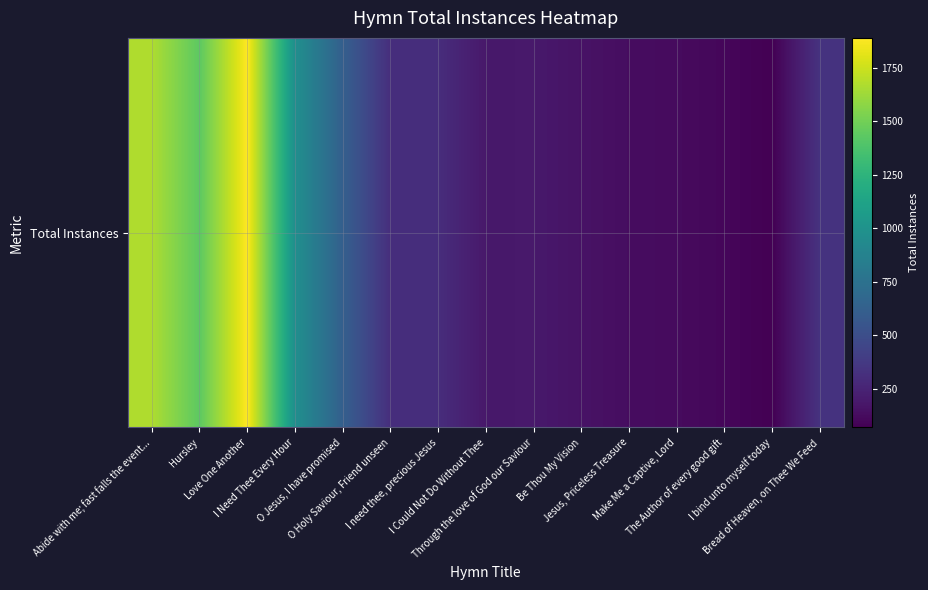

Reading left to right, list all the values displayed in this chart.

1672	1436	1891	975	621	309	304	186	191	159	131	120	100	68	336